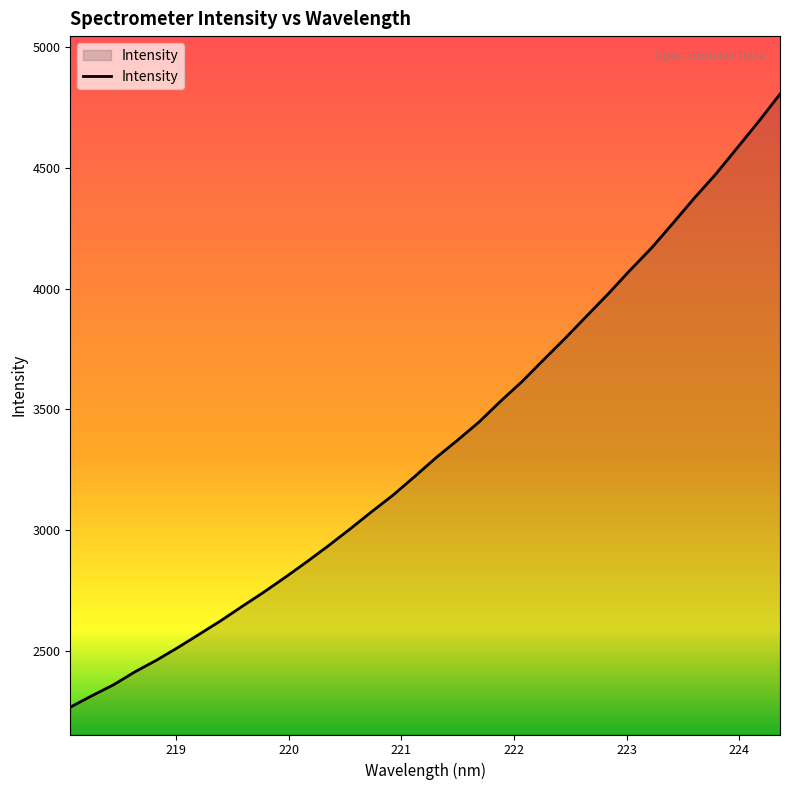

What is the difference between the maximum and minimum values?

2540.4